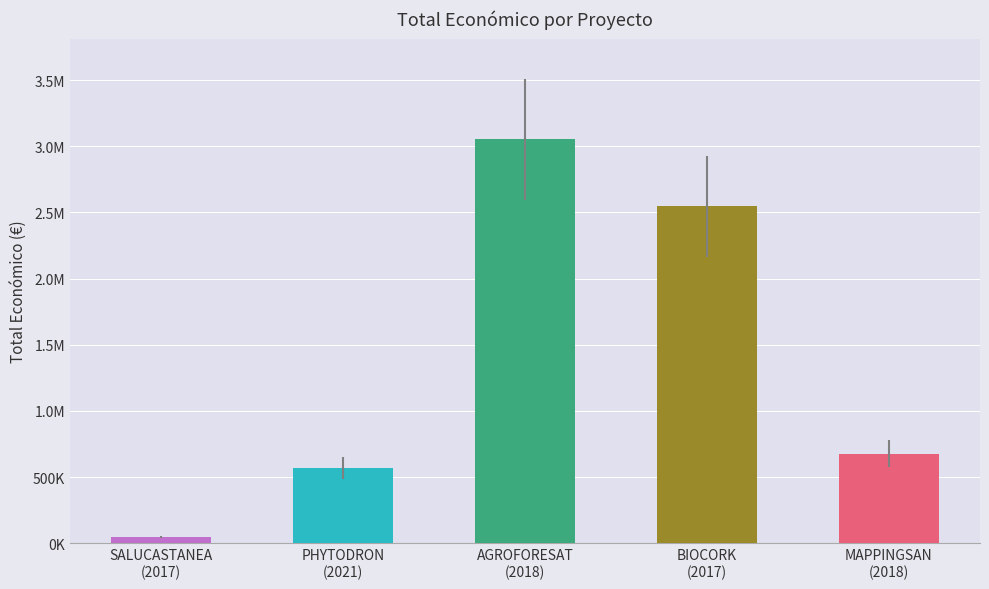

Are the bars horizontal?

No